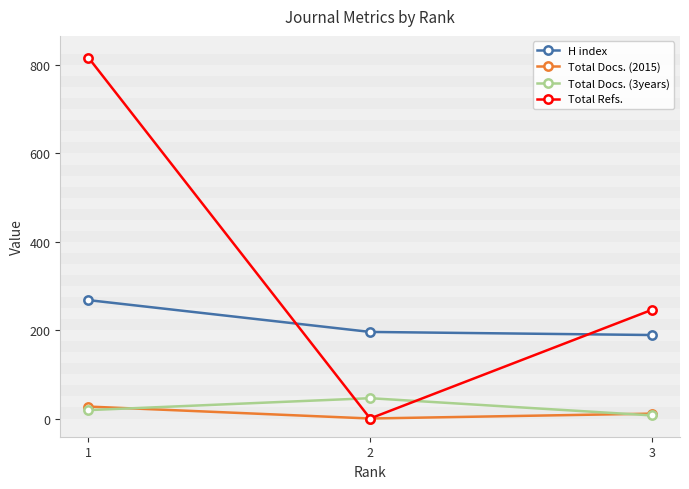

How many values in the Total Docs. (2015) series are below 11?

1